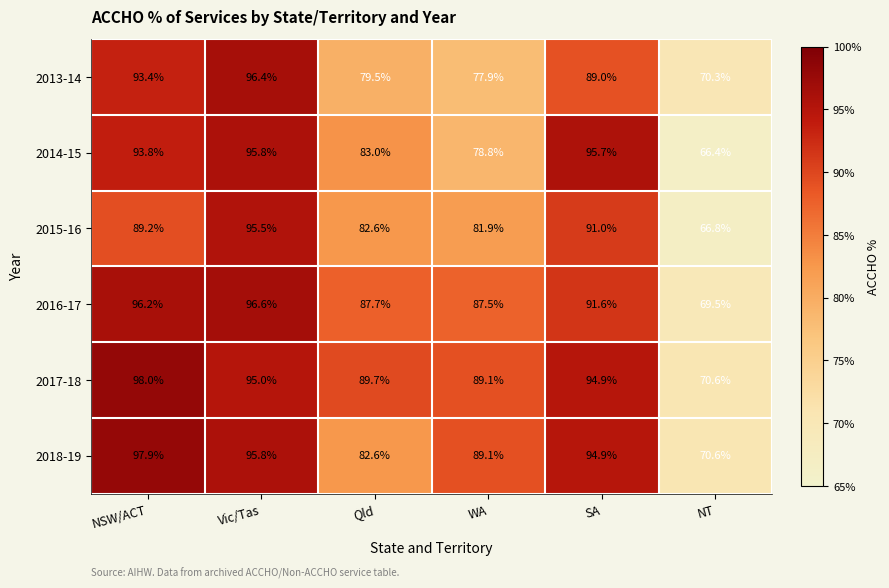

The value of 2015-16 at WA is 81.9. True or false?

True